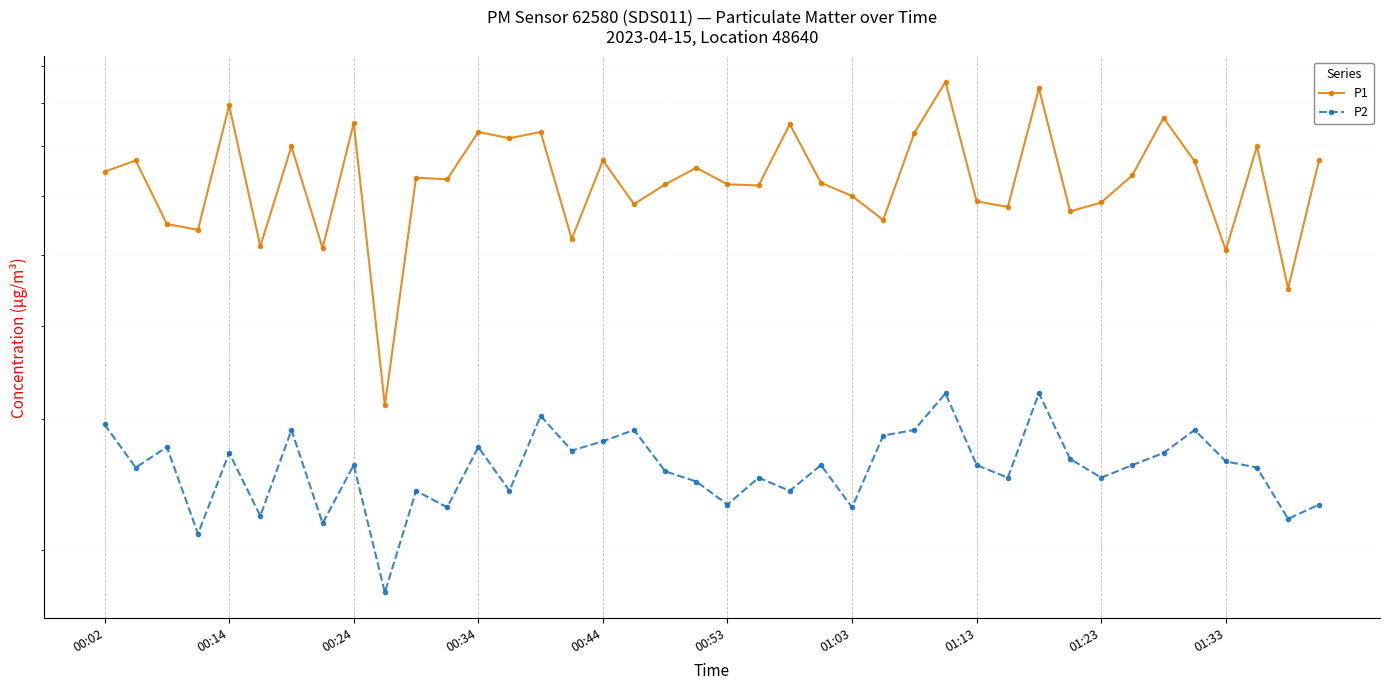

What is the difference between the maximum and minimum values in the P1 series?

5.4